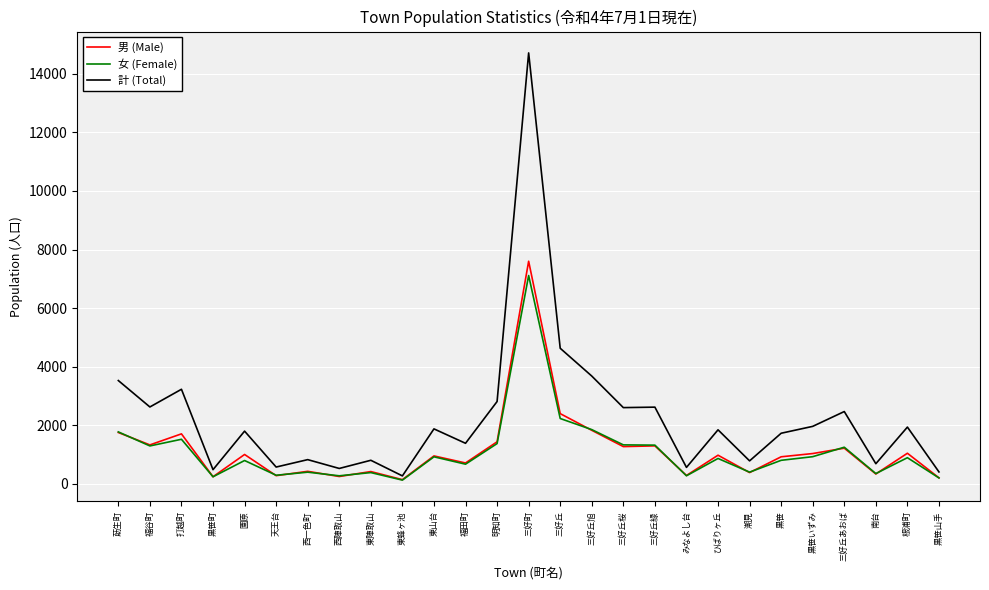

What is the minimum value for 男 (Male)?

144